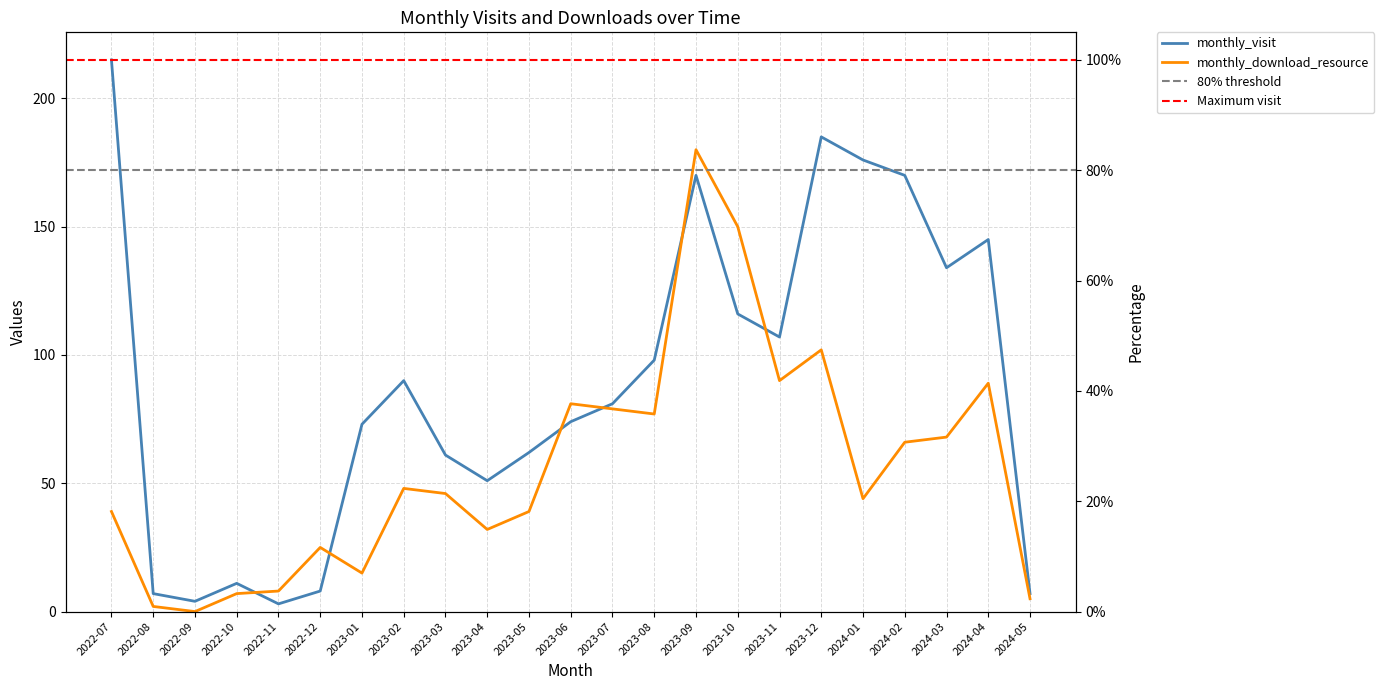

Where is the first local minimum for monthly_download_resource?

2022-09